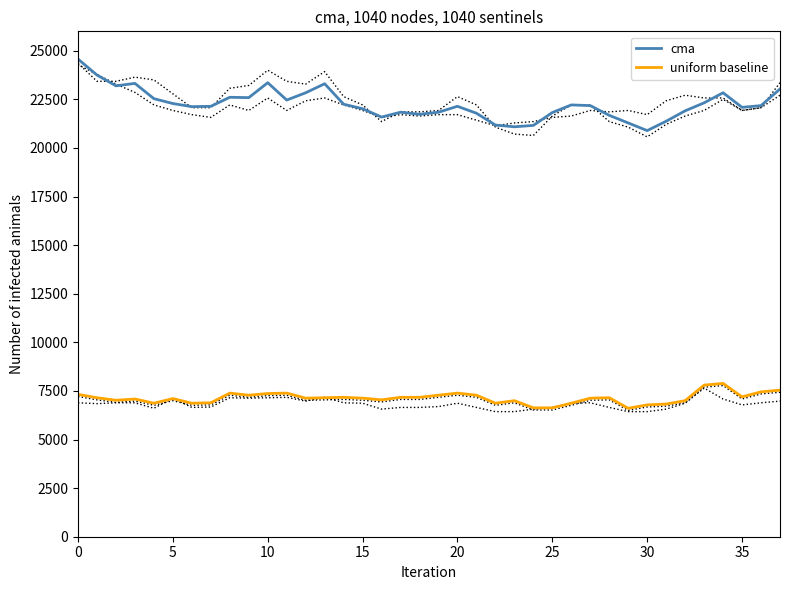

What is the highest value of the uniform baseline series?

7886.7